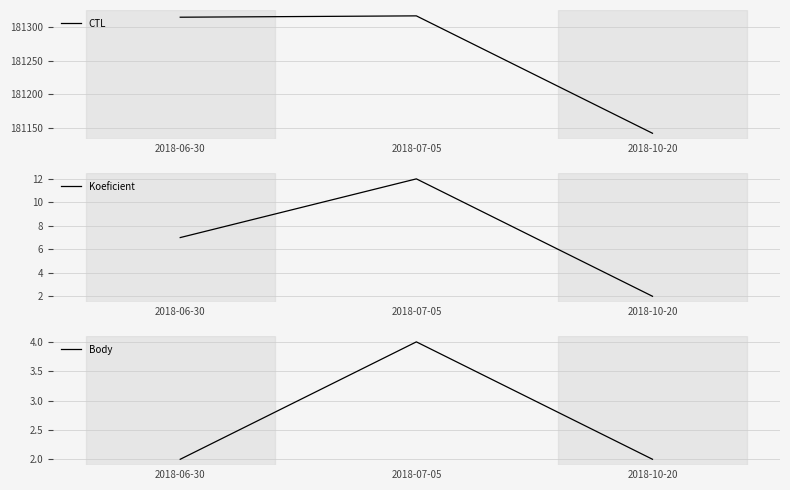

Reading right to left, list all the values displayed in this chart.

CTL: 2018-10-20=181142	2018-07-05=181317	2018-06-30=181315
Koeficient: 2018-10-20=2	2018-07-05=12	2018-06-30=7
Body: 2018-10-20=2	2018-07-05=4	2018-06-30=2